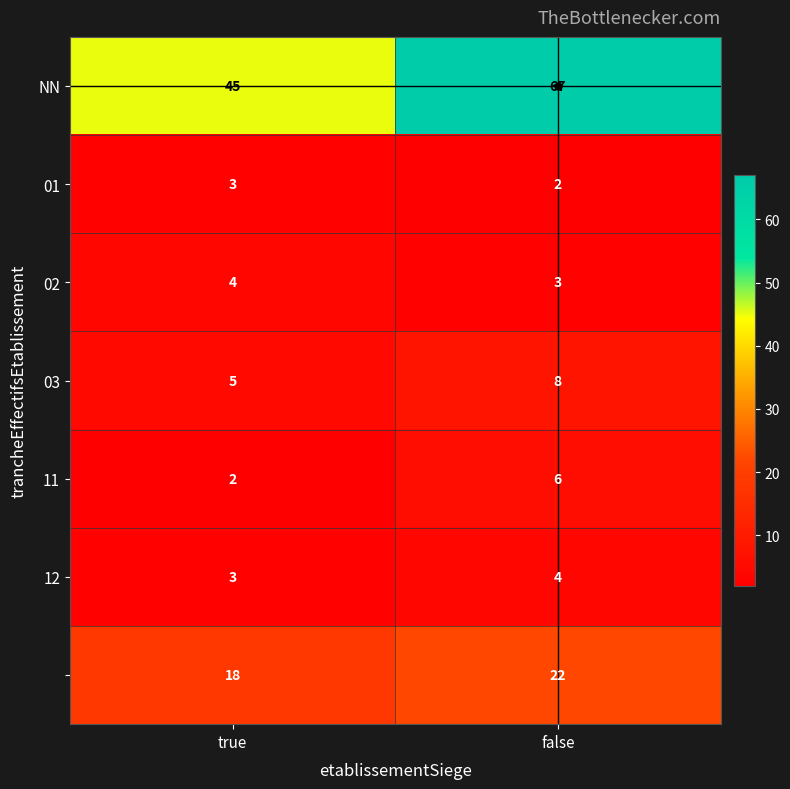

How many series are shown in this chart?

7